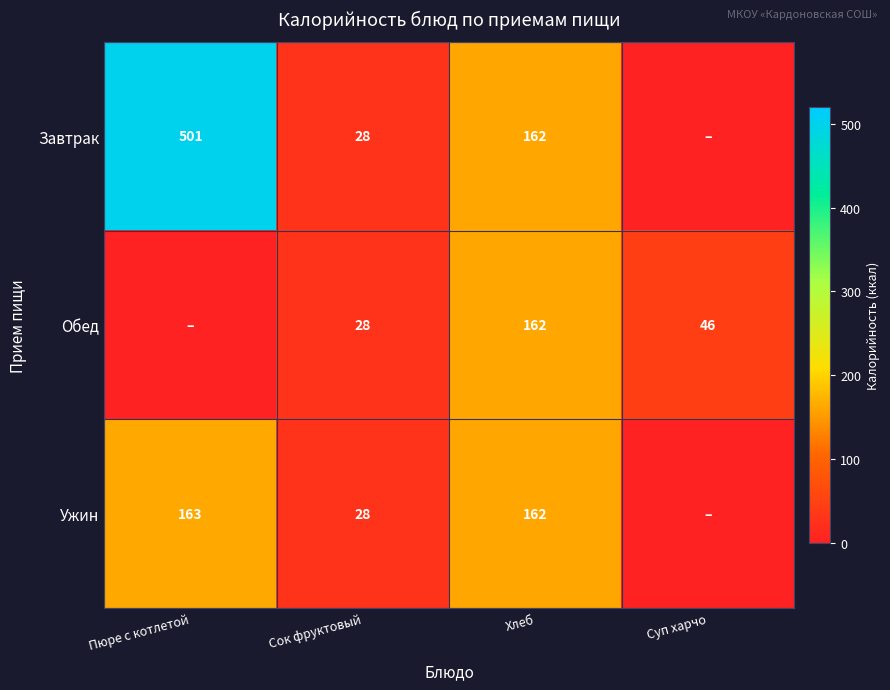

Is the value of Ужин at Пюре с котлетой greater than the value of Обед at Хлеб?

Yes